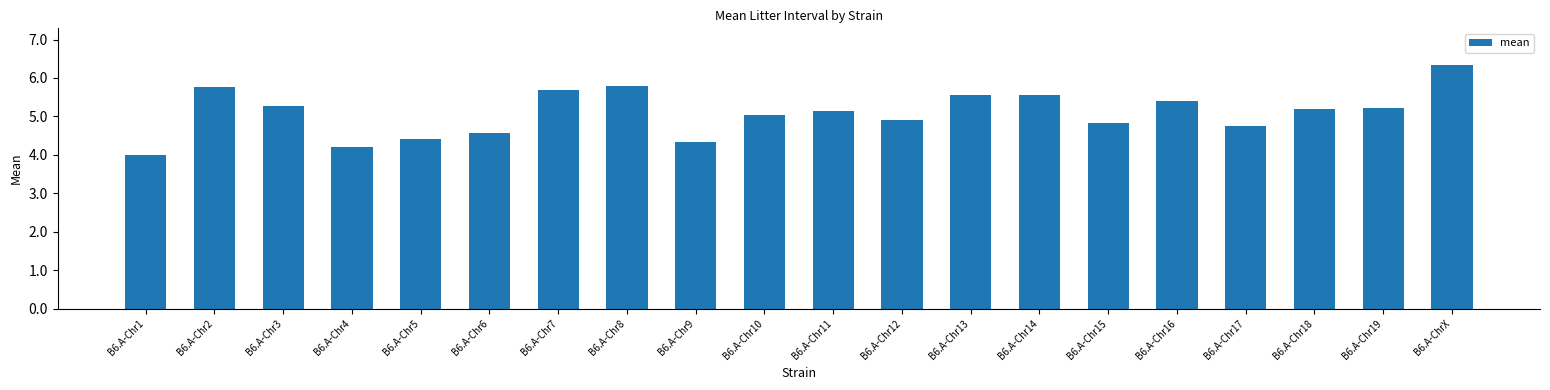

What is the label of the 16th bar from the right?

B6.A-Chr5